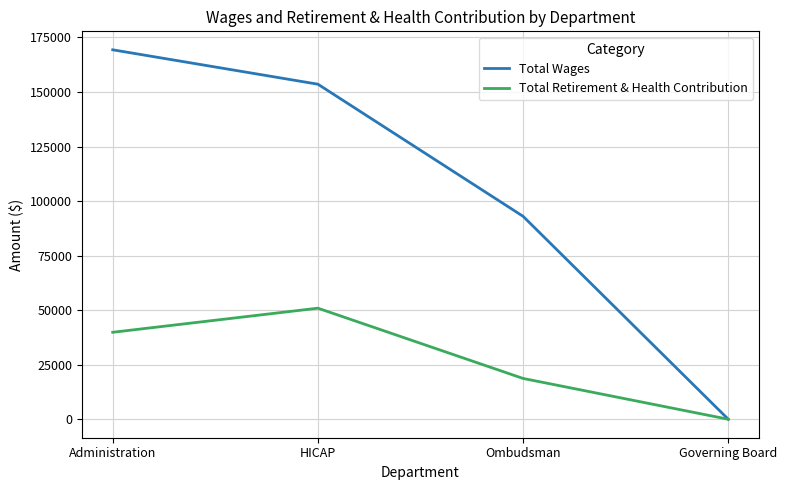

Where is Total Retirement & Health Contribution nearest to the value 25452?

Ombudsman